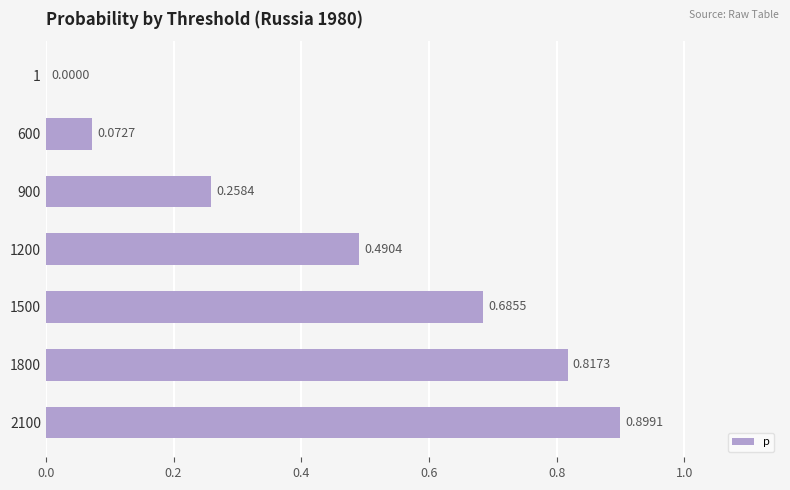

What is the change in value from 600 to 1500?

+0.6